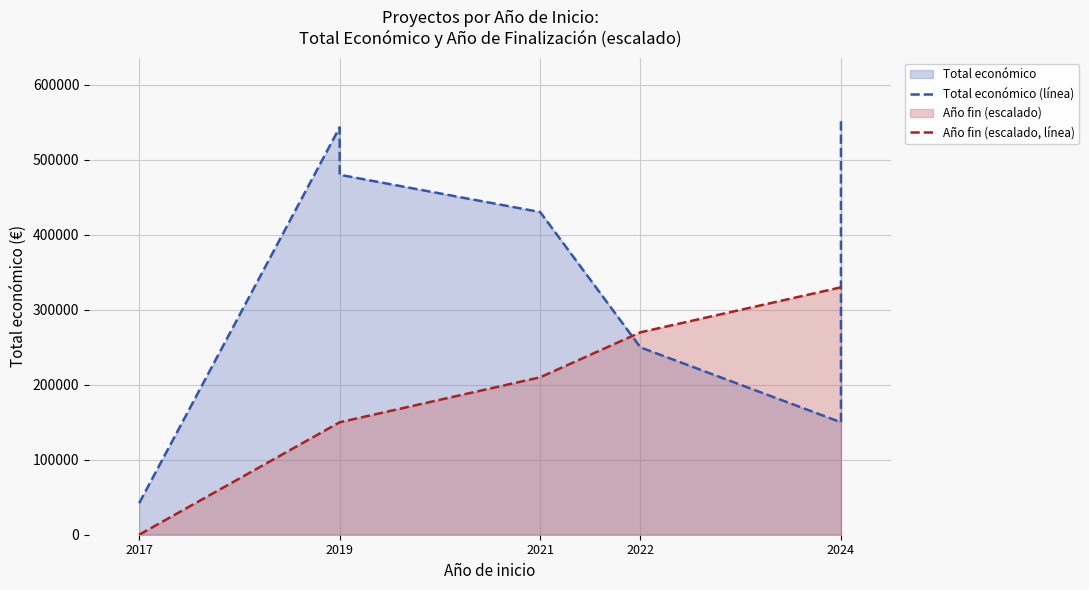

Is the value of Año fin (escalado, línea) at 2019 greater than the value of Total económico (línea) at 2021?

No